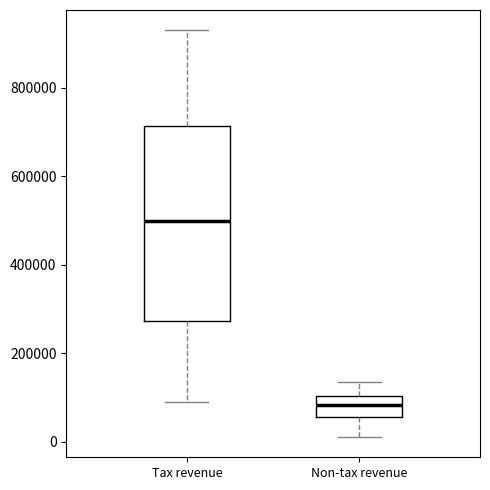

Reading left to right, transcribe this box plot: for each box, give where its median line is, the range the box spans, and where its two whiskers end, as read against the y-axis. The values are not printed on the chart, so give them approximately, as read against the axis.

Tax revenue: median 500000, box 280000 to 720000, whiskers 80000 to 920000
Non-tax revenue: median 80000, box 60000 to 100000, whiskers 20000 to 140000